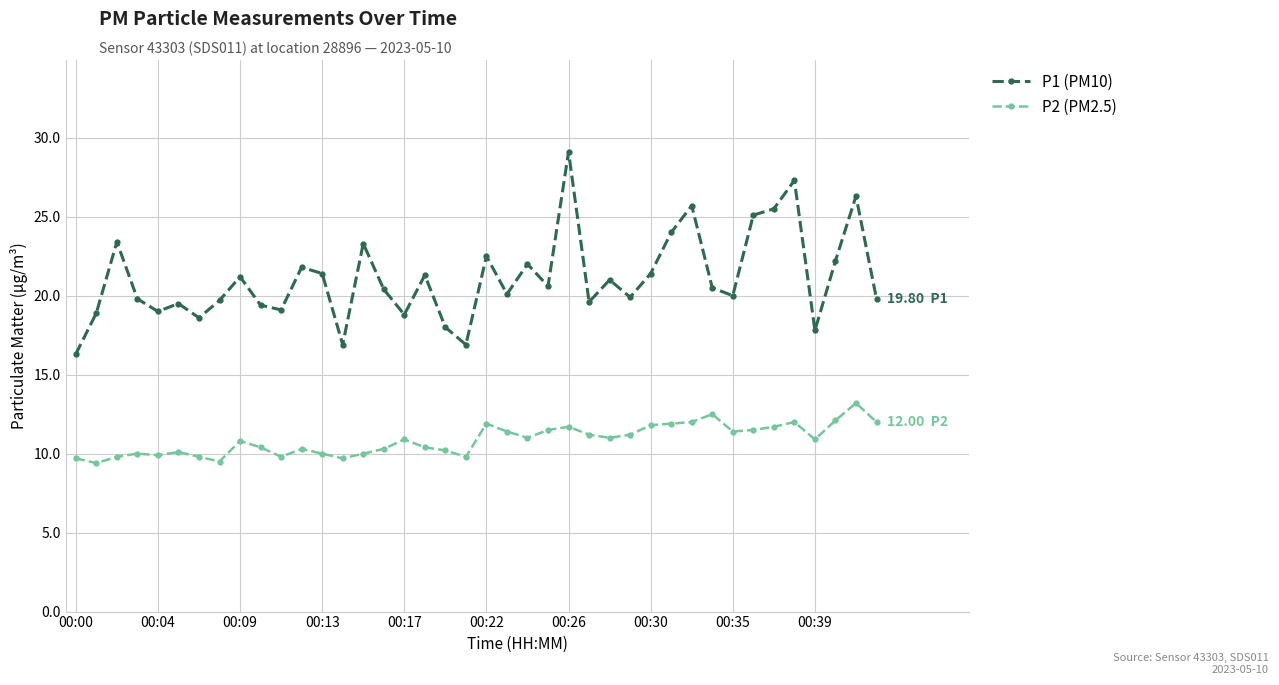

What is the value of the P2 (PM2.5) point at the 14th from the left?

9.7